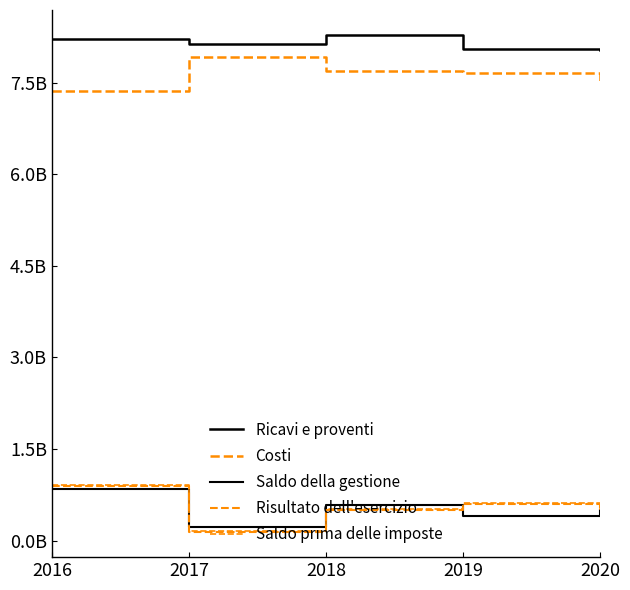

Reading left to right, extract all data points from this chart.

Ricavi e proventi: 2016=8208125538	2017=8133785780	2018=8280488604	2019=8057035764	2020=8033594482
Costi: 2016=7368436154	2017=7910501509	2018=7694384147	2019=7651710390	2020=7527511733
Saldo della gestione: 2016=839689384	2017=223284271	2018=586104457	2019=405325374	2020=506082749
Risultato dell'esercizio: 2016=901719362	2017=136034179	2018=494699368	2019=592247997	2020=484548895
Saldo prima delle imposte: 2016=917209323	2017=150863621	2018=510473992	2019=608485272	2020=498852305